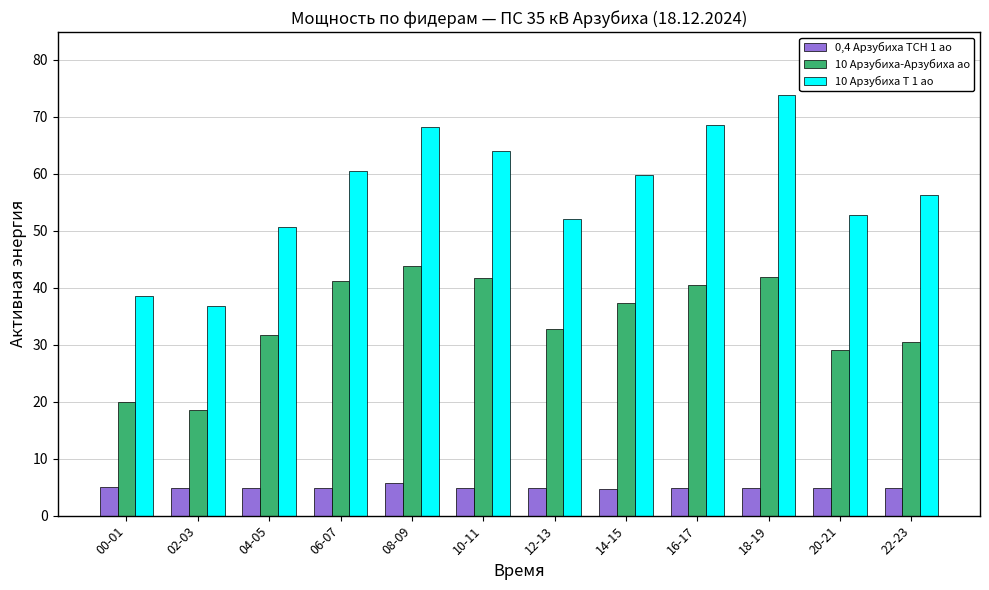

What is the value of the 10 Арзубиха Т 1 ао bar at the 7th from the left?

52.0